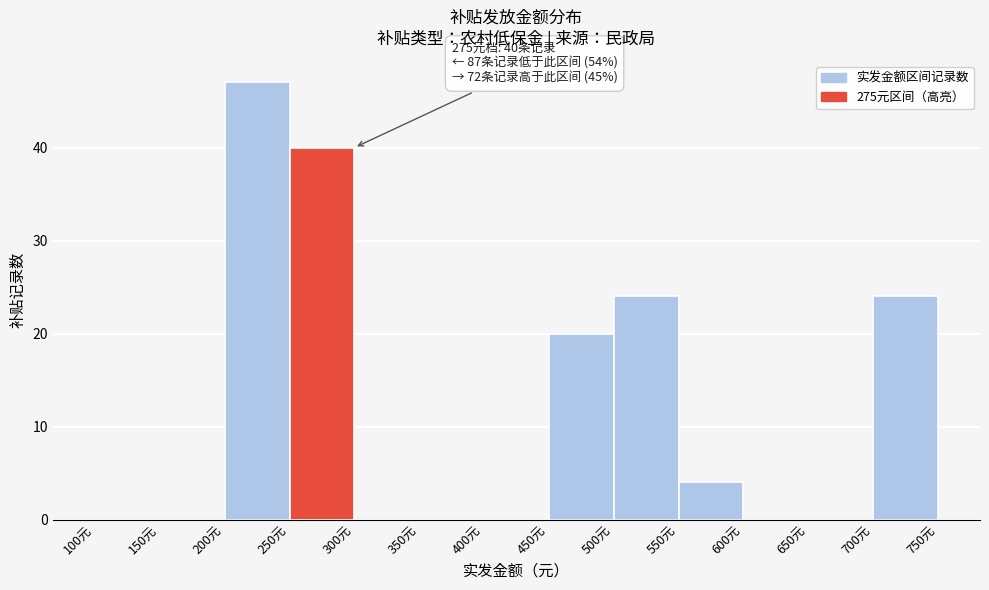

Over which range of the x-axis is the bar tallest?

200 to 250